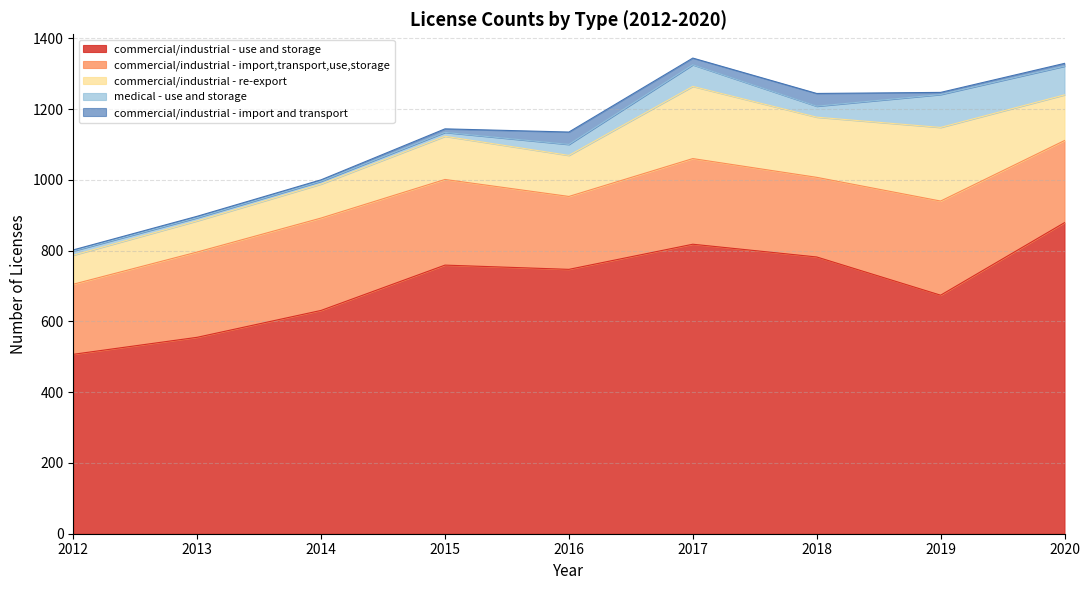

Reading right to left, transcribe all the data shown in this chart.

commercial/industrial - use and storage: 879	674	782	818	747	759	631	555	507
commercial/industrial - import,transport,use,storage: 232	266	225	242	206	242	261	241	198
commercial/industrial - re-export: 129	208	170	204	116	122	96	88	82
medical - use and storage: 81	93	31	61	31	11	8	9	12
commercial/industrial - import and transport: 8	6	36	19	35	10	4	4	3